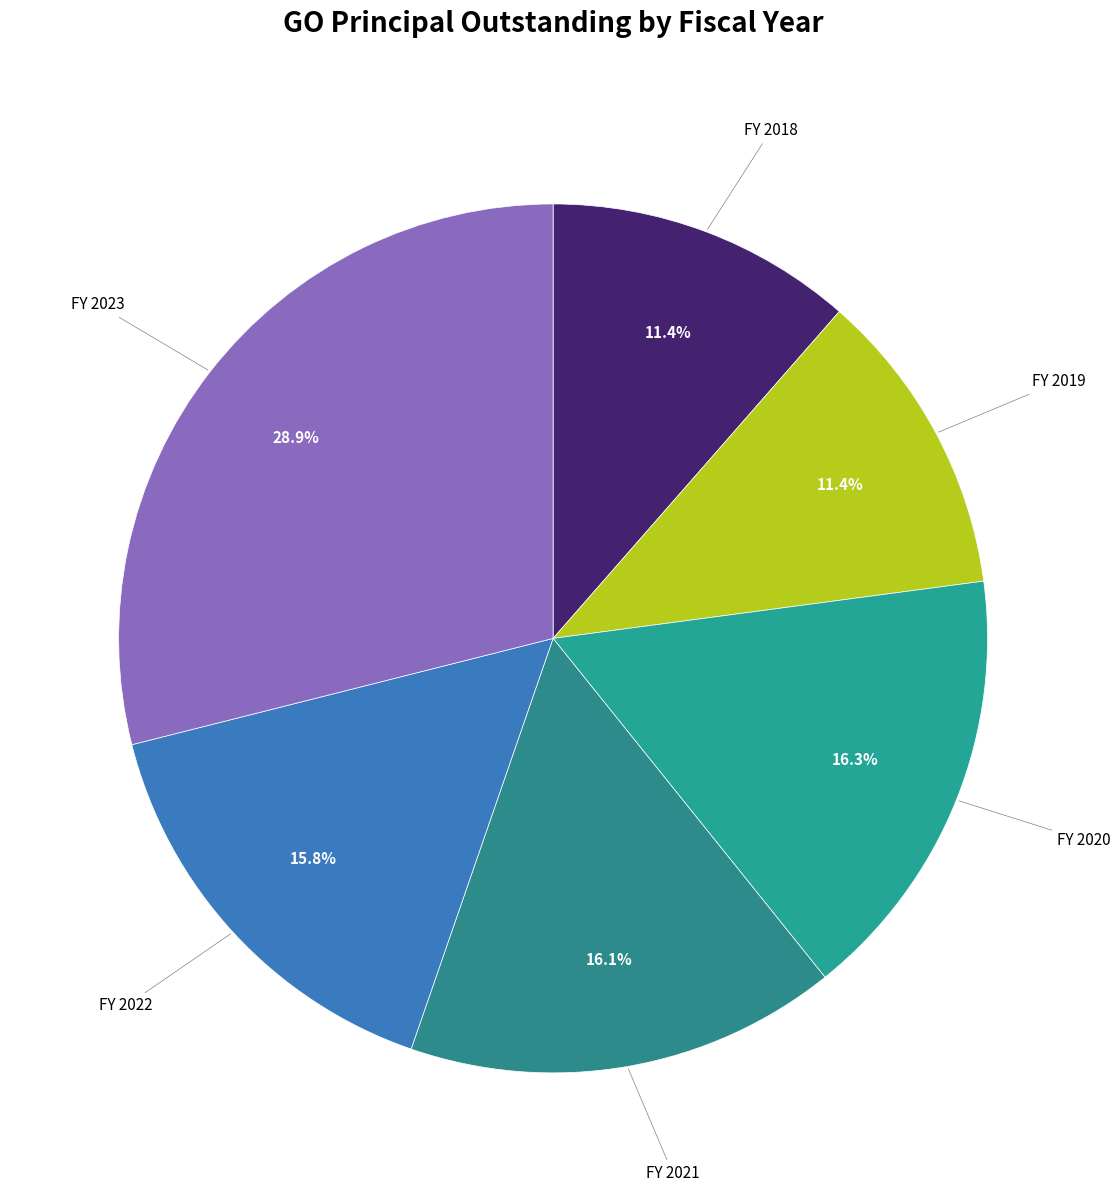

How many segments does this pie chart have?

6